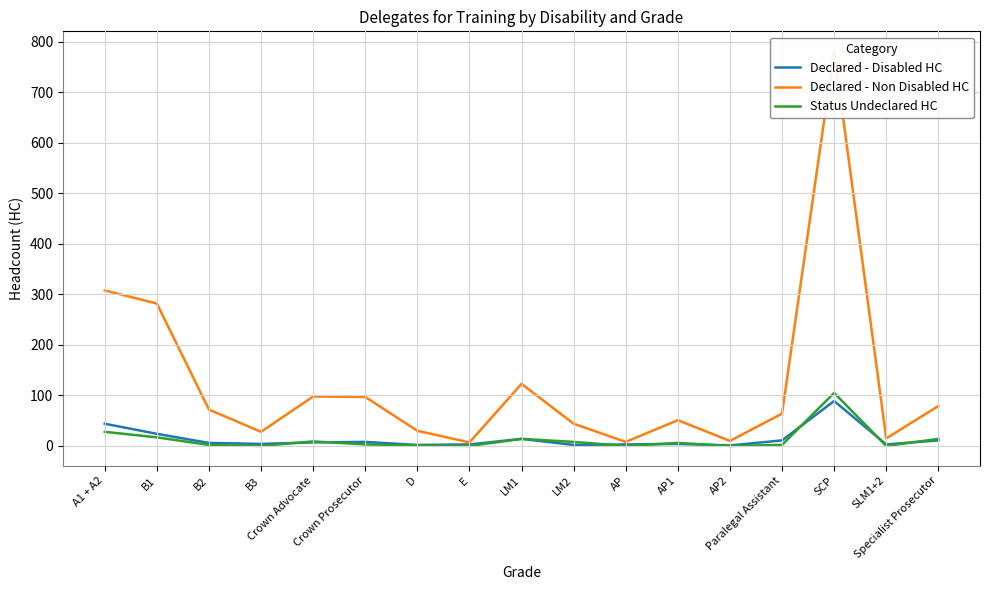

At which category is the sum across all series the highest?

SCP